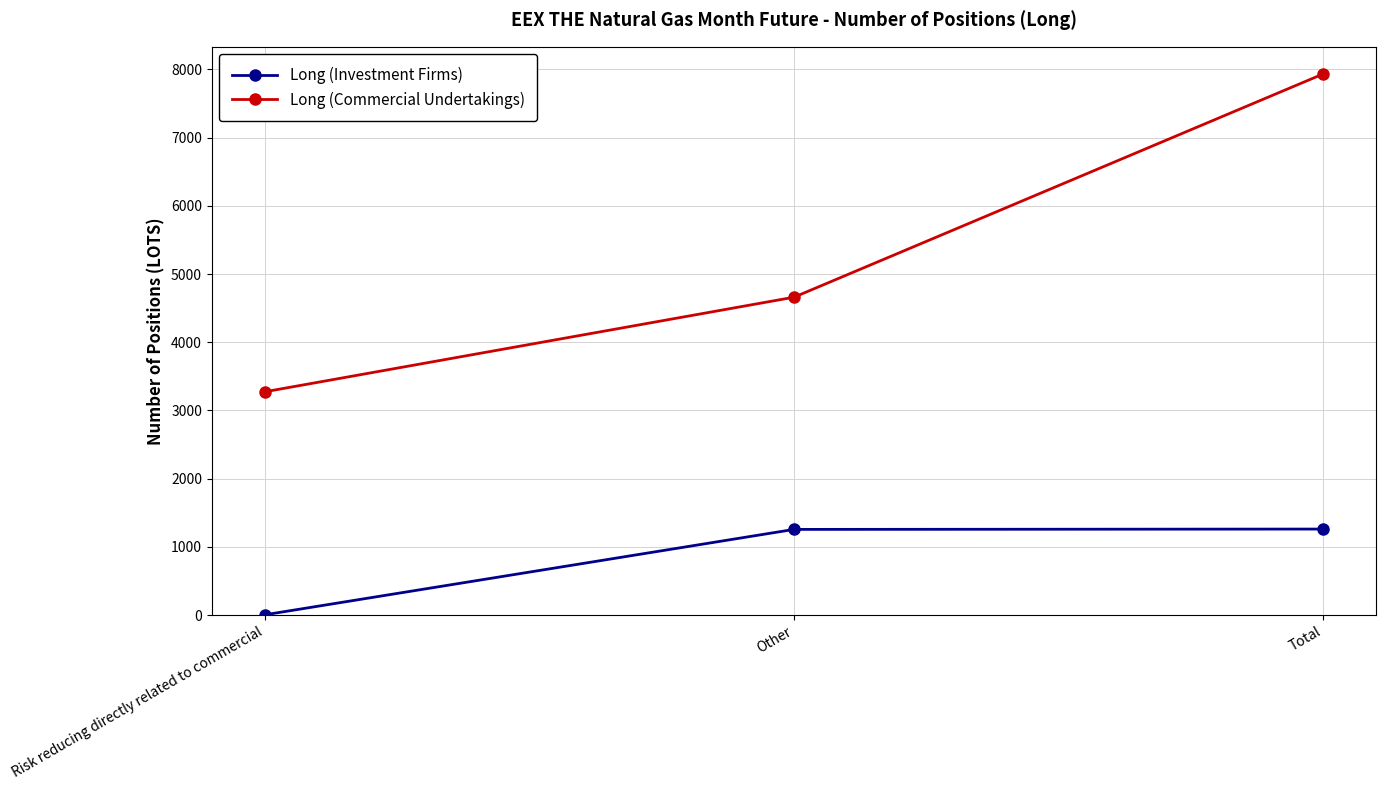

True or false: Long (Investment Firms) has a value of 5.0 at Risk reducing directly related to commercial.

True